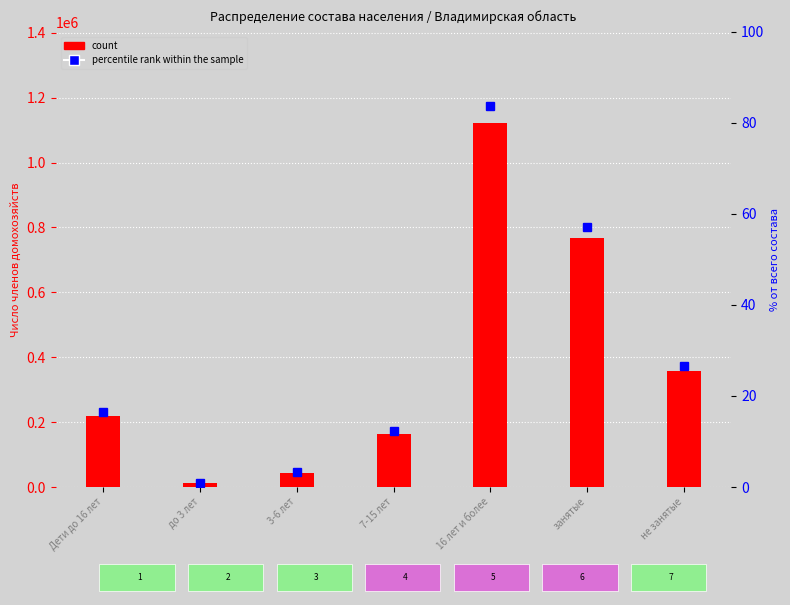

Does the chart contain stacked bars?

No